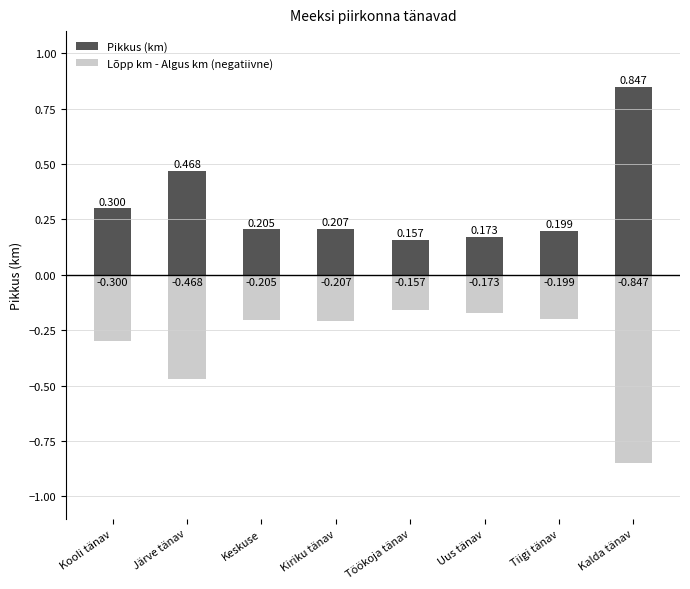

What is the minimum value shown in the chart?

-0.8